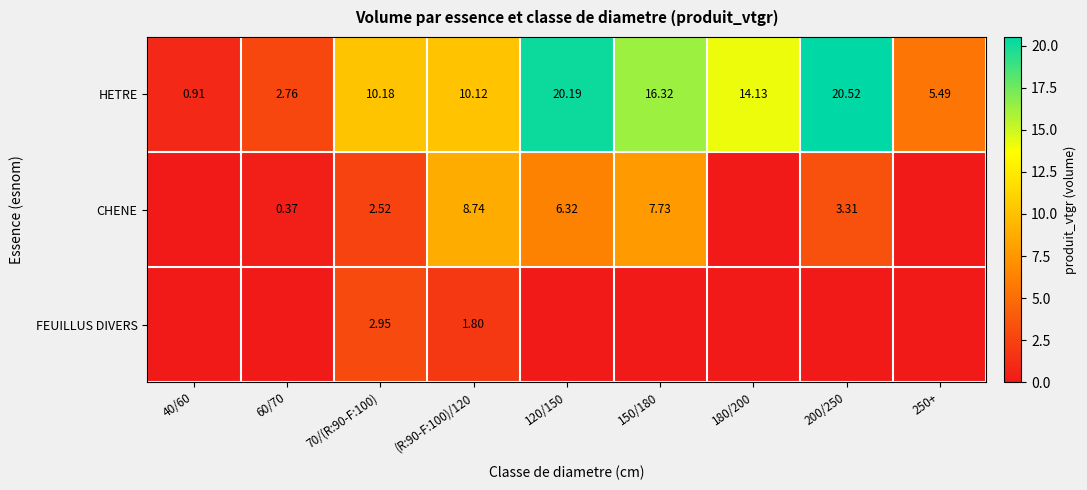

What is the sum of the CHENE values at 120/150 and 150/180?

14.0